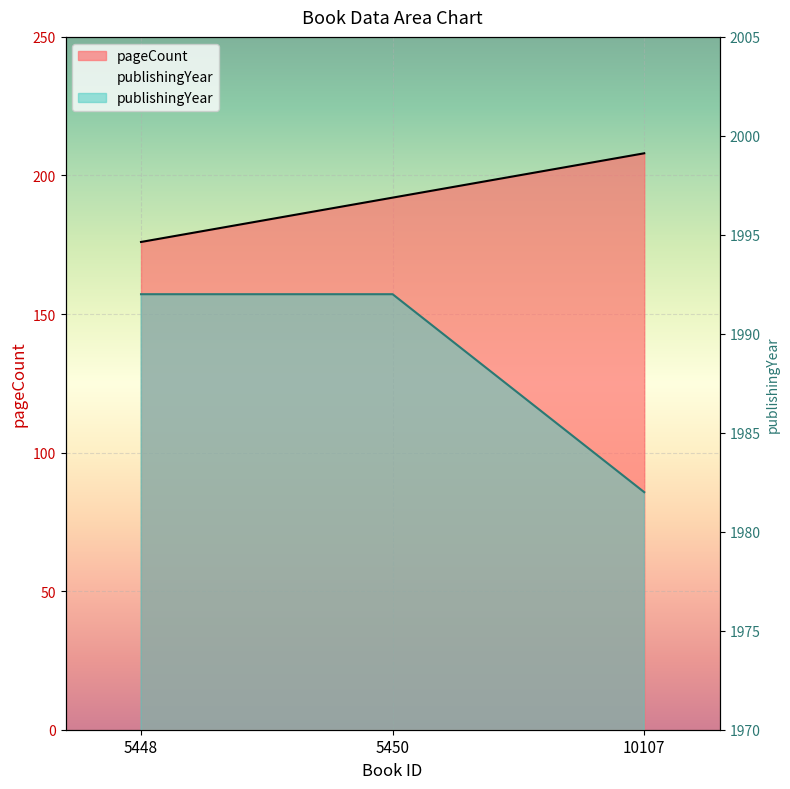

Which series has the widest spread of values?

pageCount